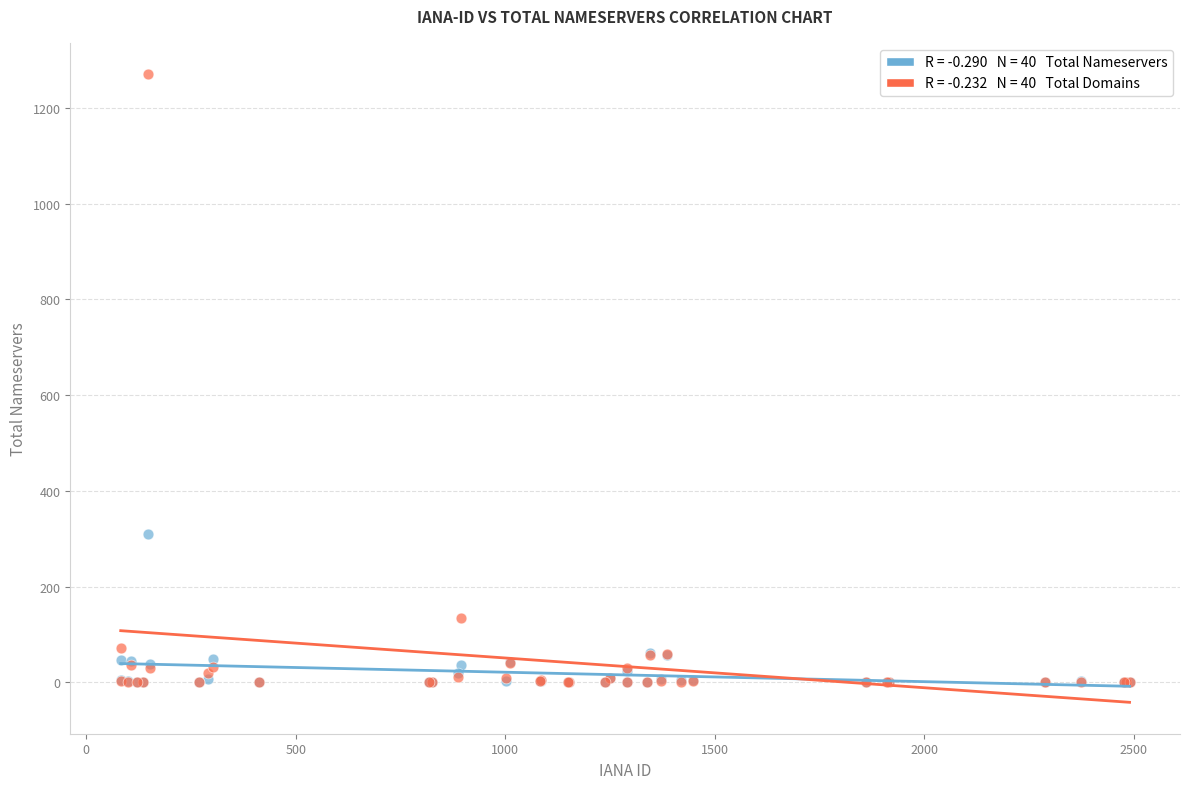

Across all series, what Y value is closest to 635?

310